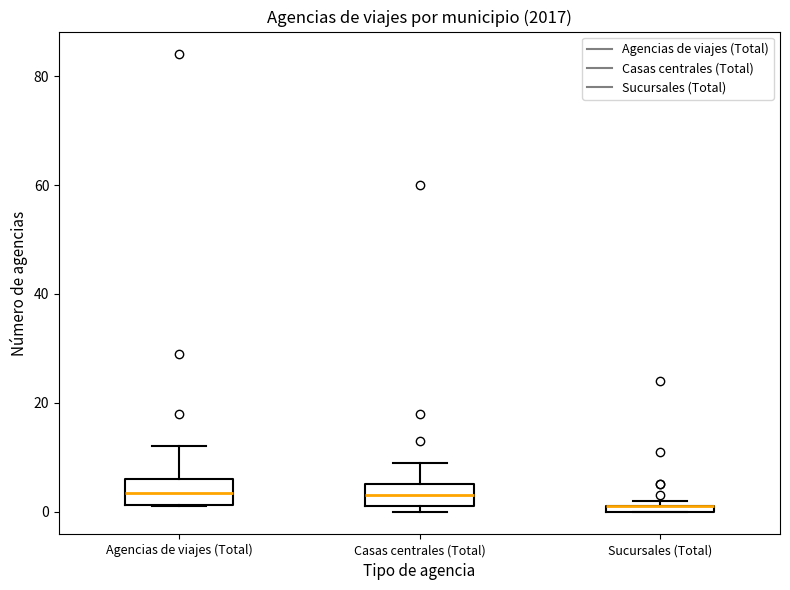

Where does the median line of the box for Agencias de viajes (Total) sit on the y-axis? The values are not printed on the chart, so give them approximately, as read against the axis.

4